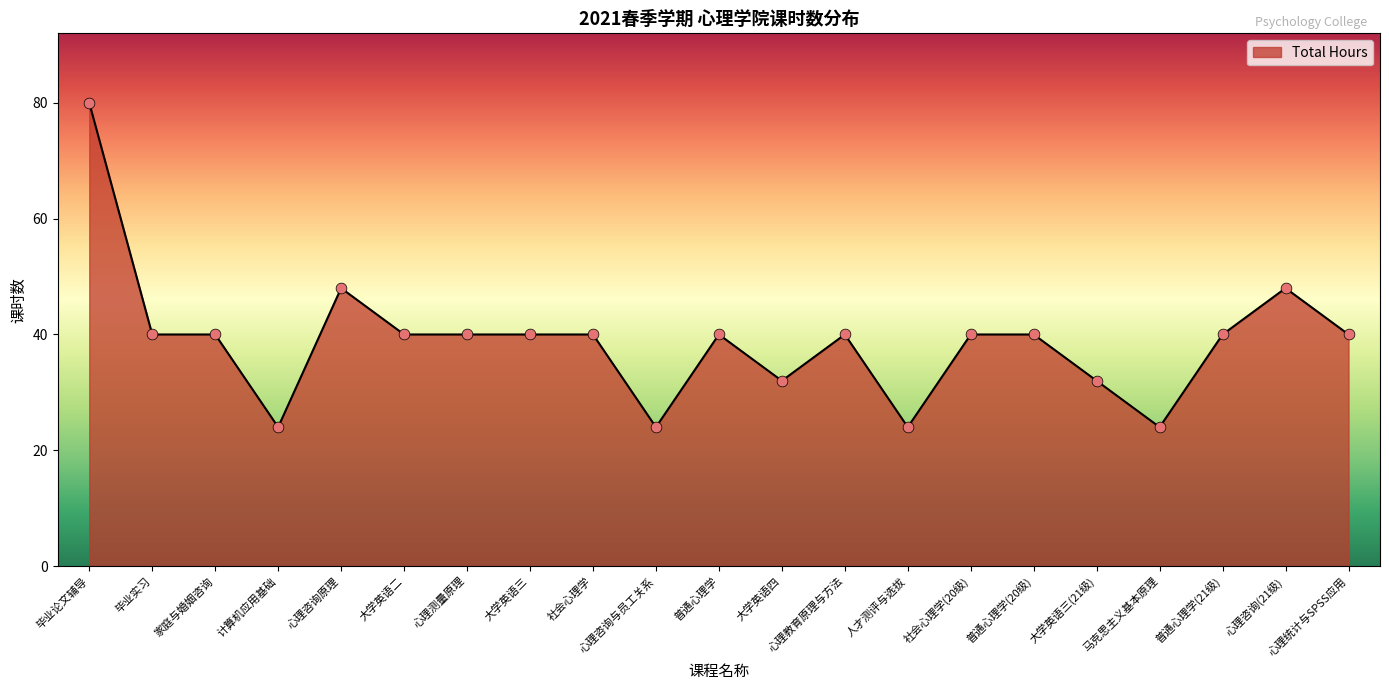

What is the change in value from 社会心理学 to 心理咨询与员工关系?

-16